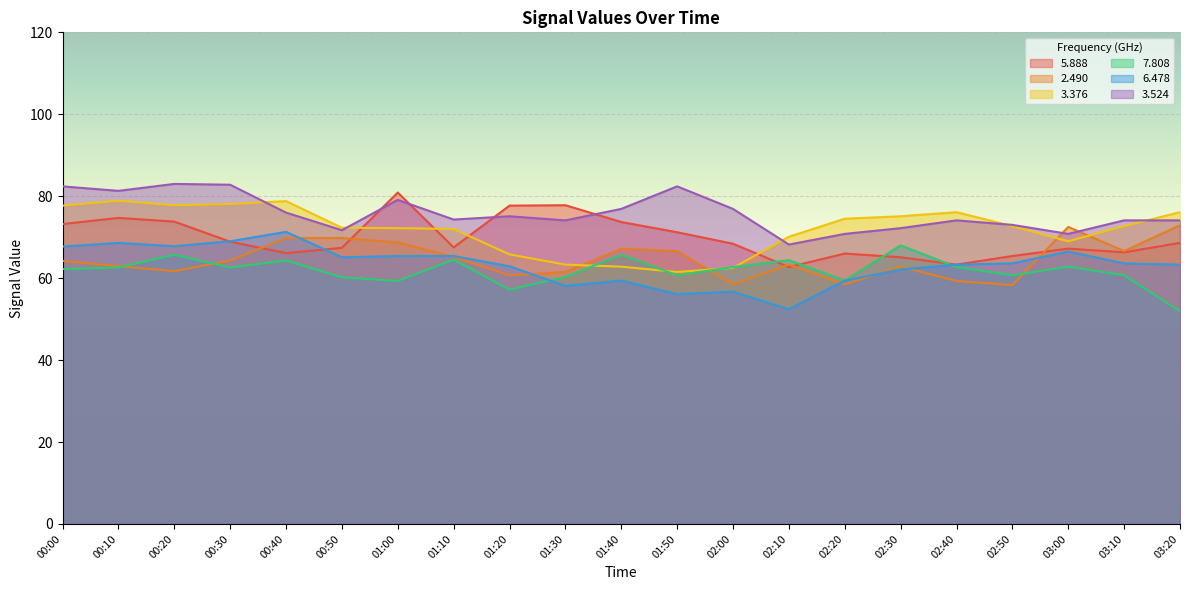

How many lines are shown in the chart?

6